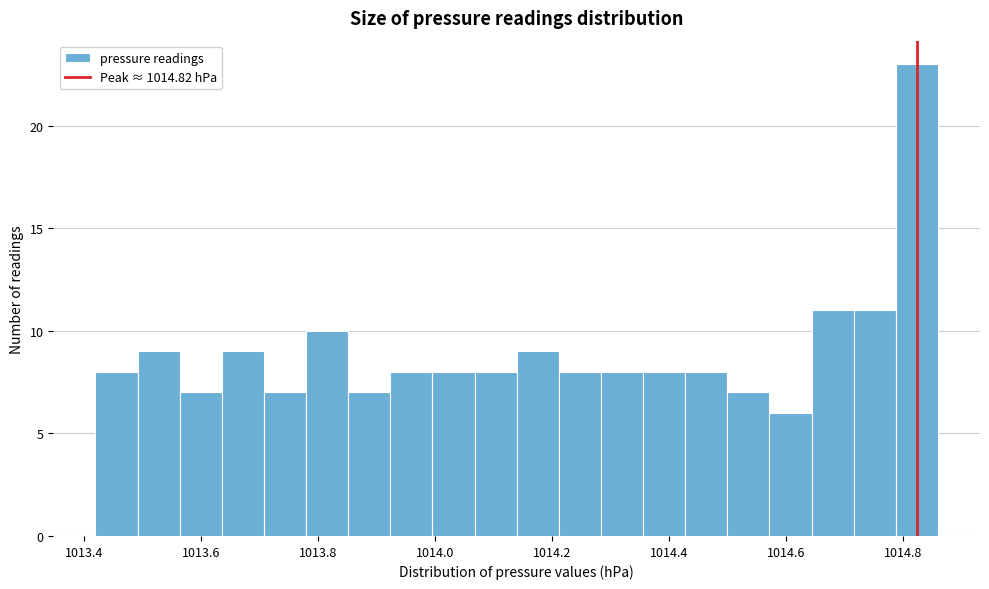

Around what value on the x-axis is the tallest bar? Give the approximate position of its centre, as read against the axis.

1014.82